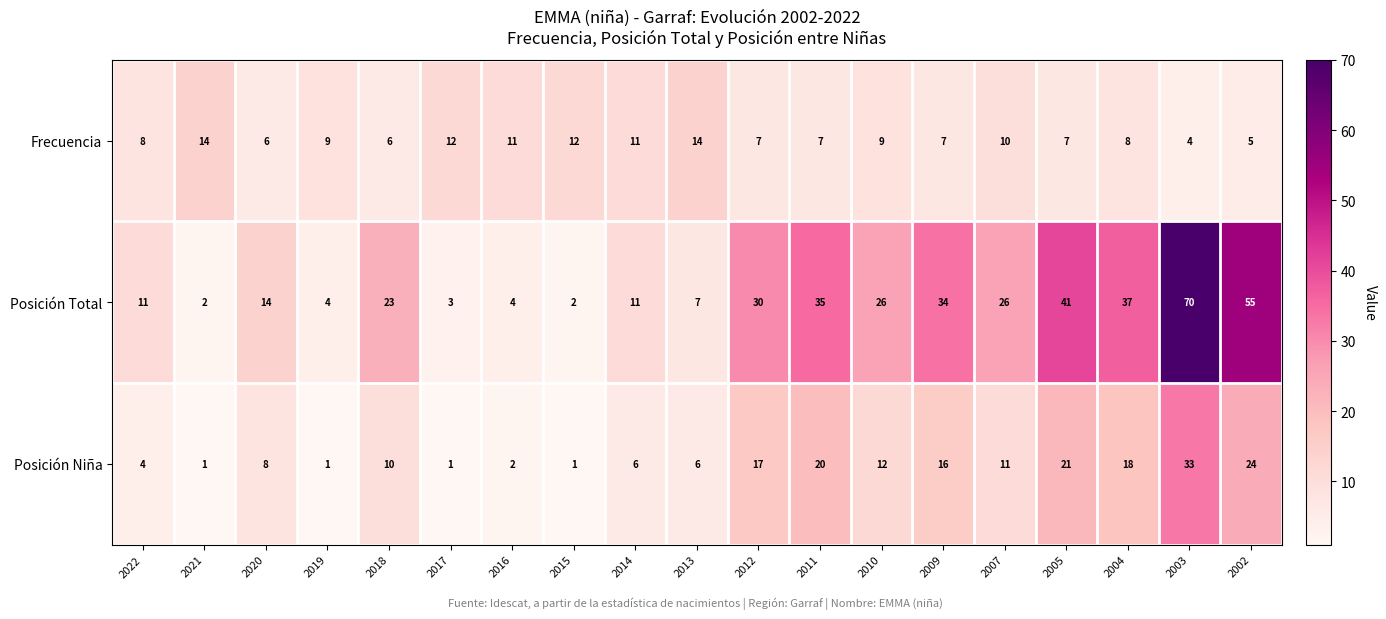

What is the difference between the maximum and minimum values in the Frecuencia series?

10